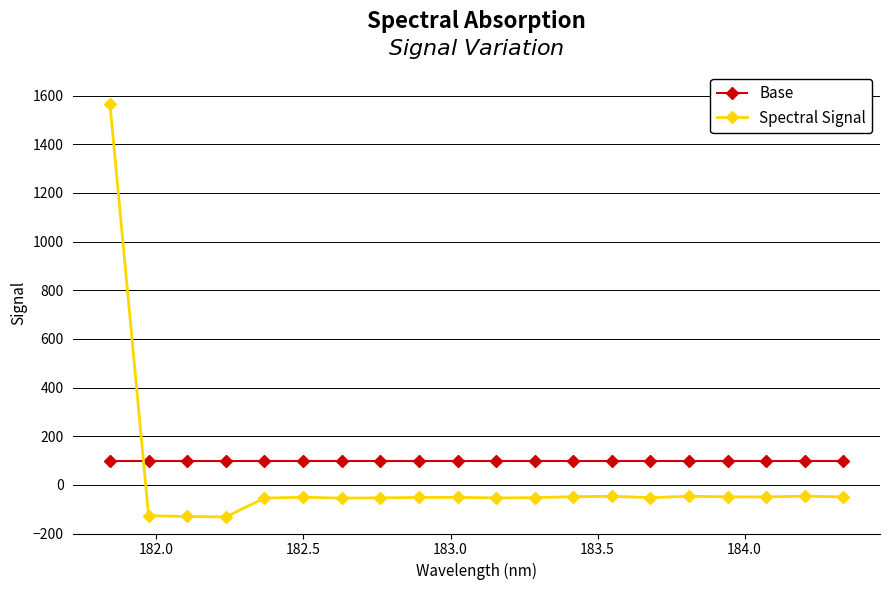

Count the number of categories in the chart.

20